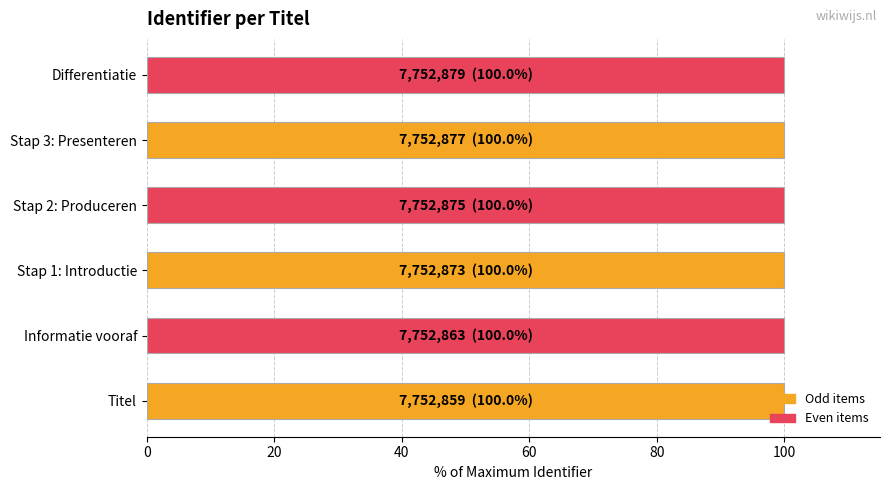

What is the sum of all values?

600.0